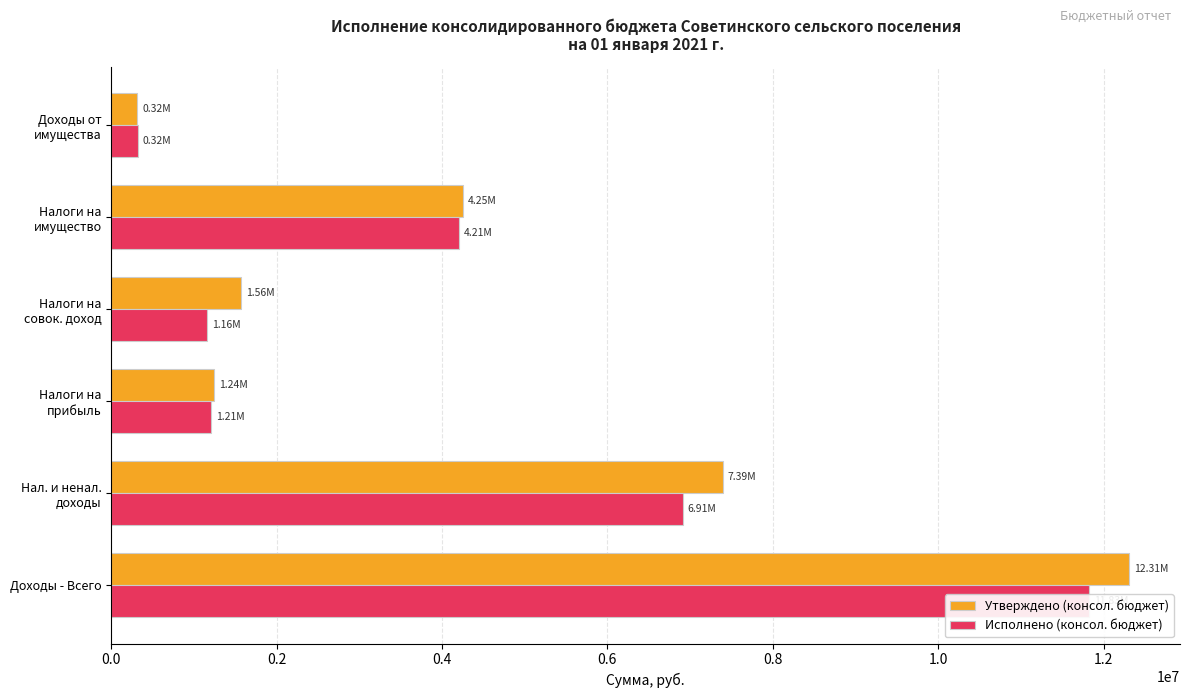

True or false: Утверждено (консол. бюджет) has a value of 18783157.9 at Доходы - Всего.

False